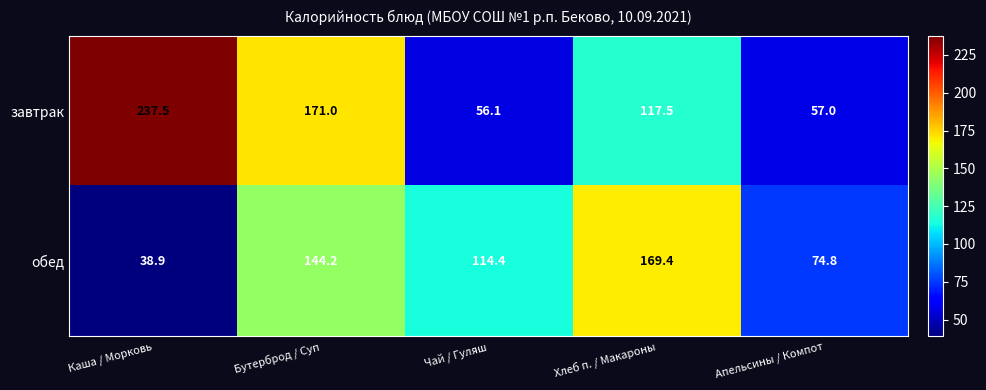

How many series are shown in this chart?

2